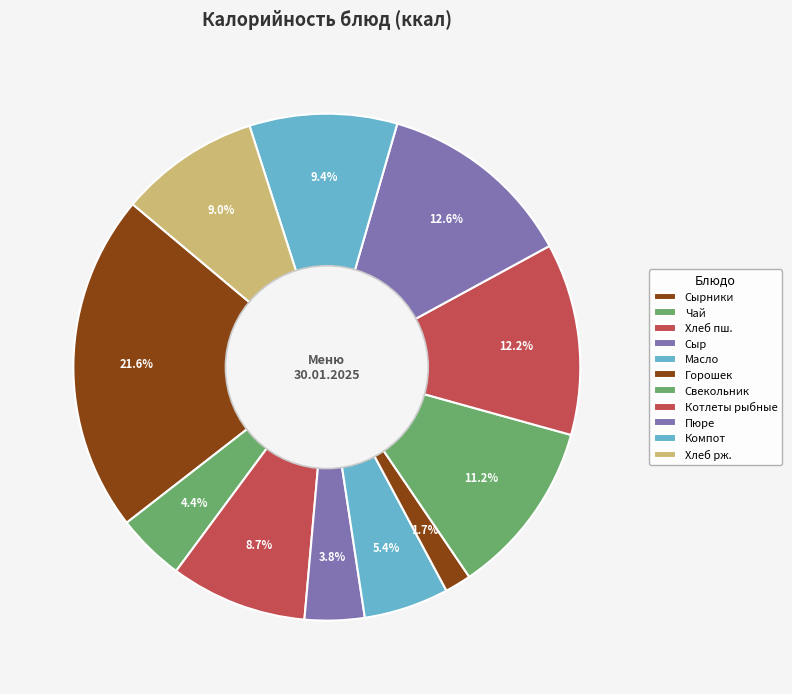

How many segments does this pie chart have?

11